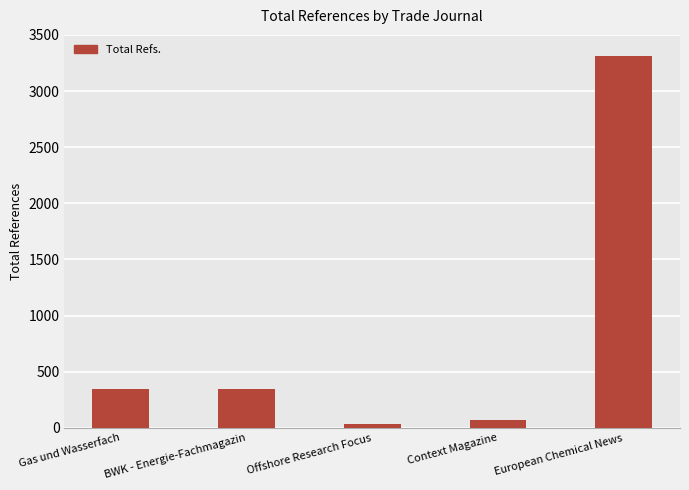

How many values are below 342?

2